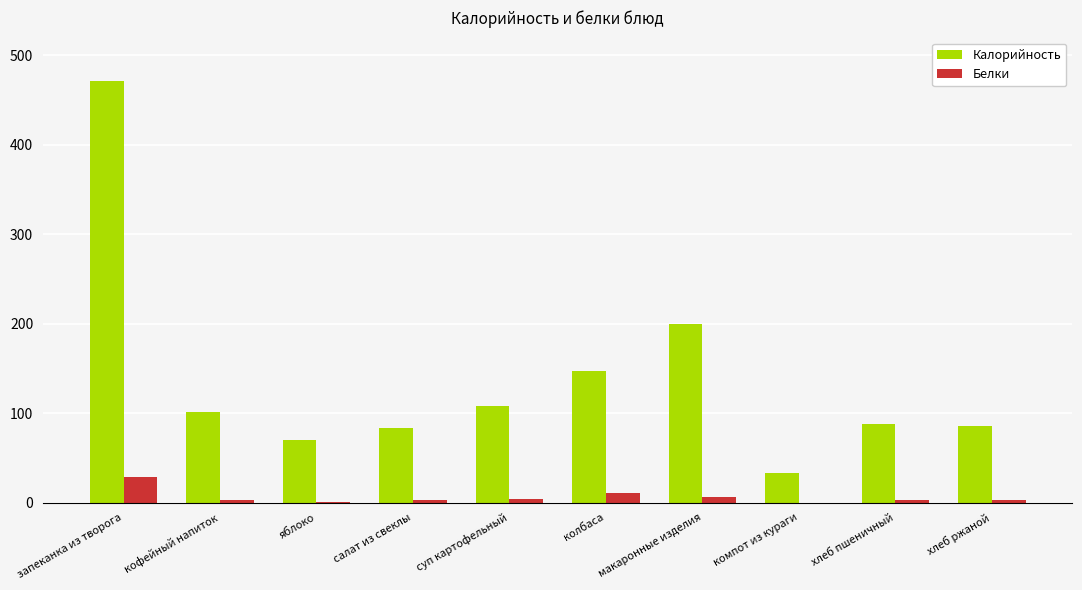

True or false: Калорийность has a value of 101 at кофейный напиток.

True